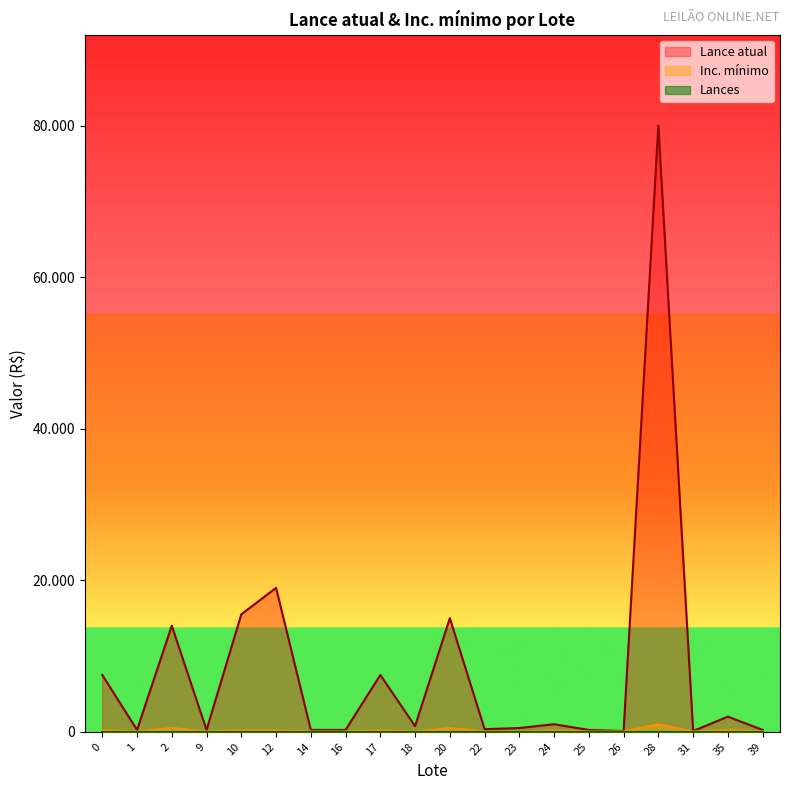

What is the sum of the Lance atual values at 24 and 2?

15000